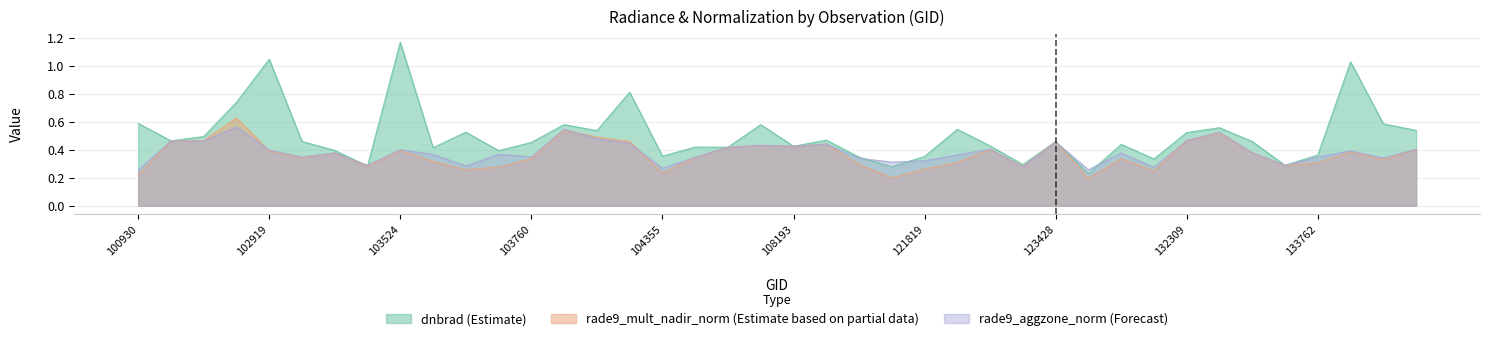

Is it true that rade9_mult_nadir_norm equals 0.3 at 103643?

True